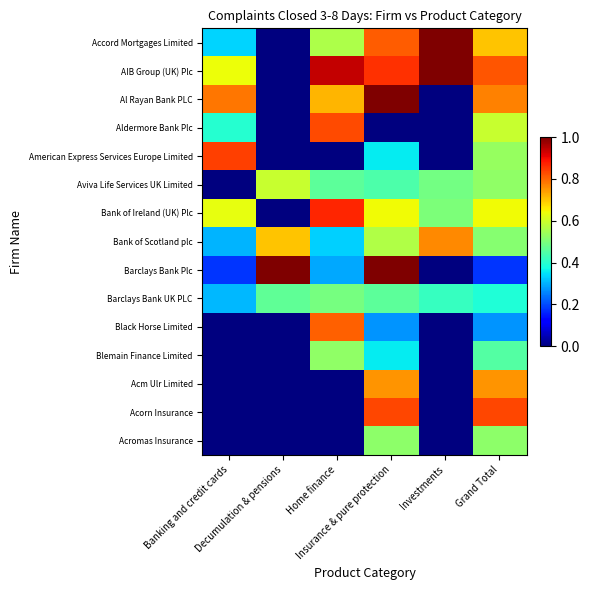

What is the total value across all series at Decumulation & pensions?

2.8